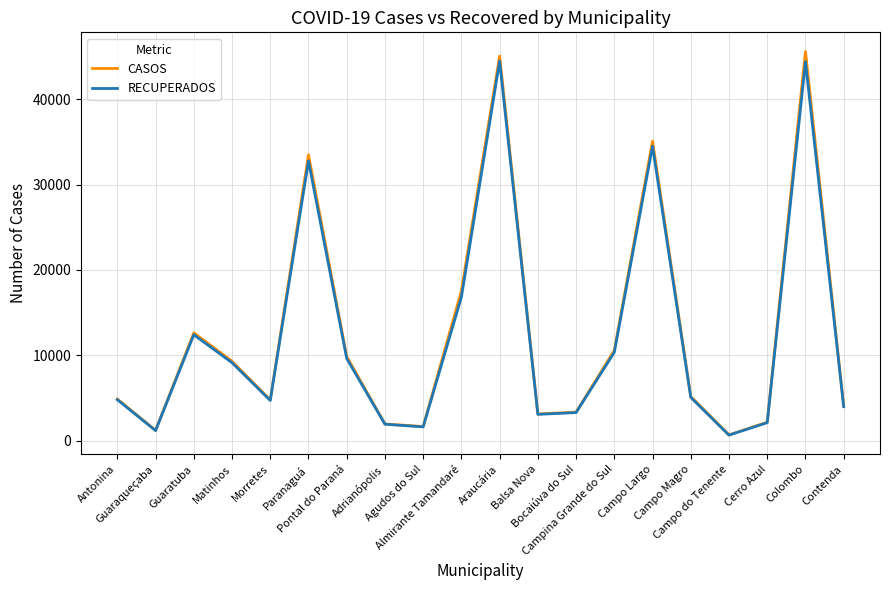

Read the CASOS value at Antonina, to the nearest 50.

4900